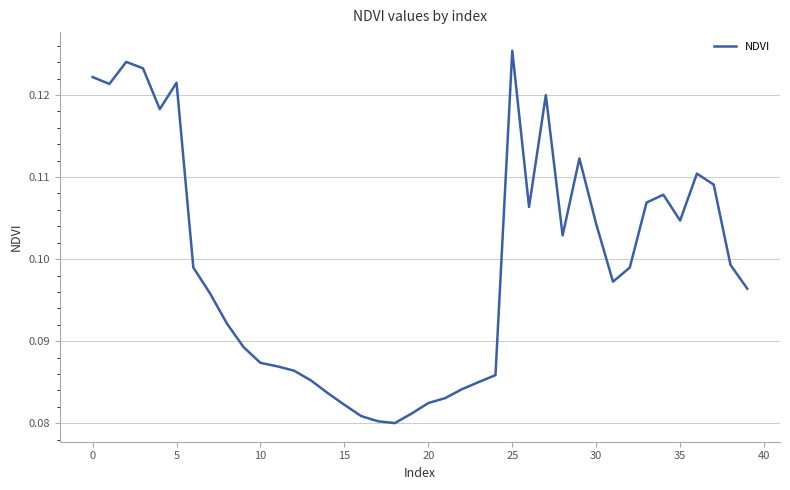

Does the chart display data point markers on the line(s)?

No